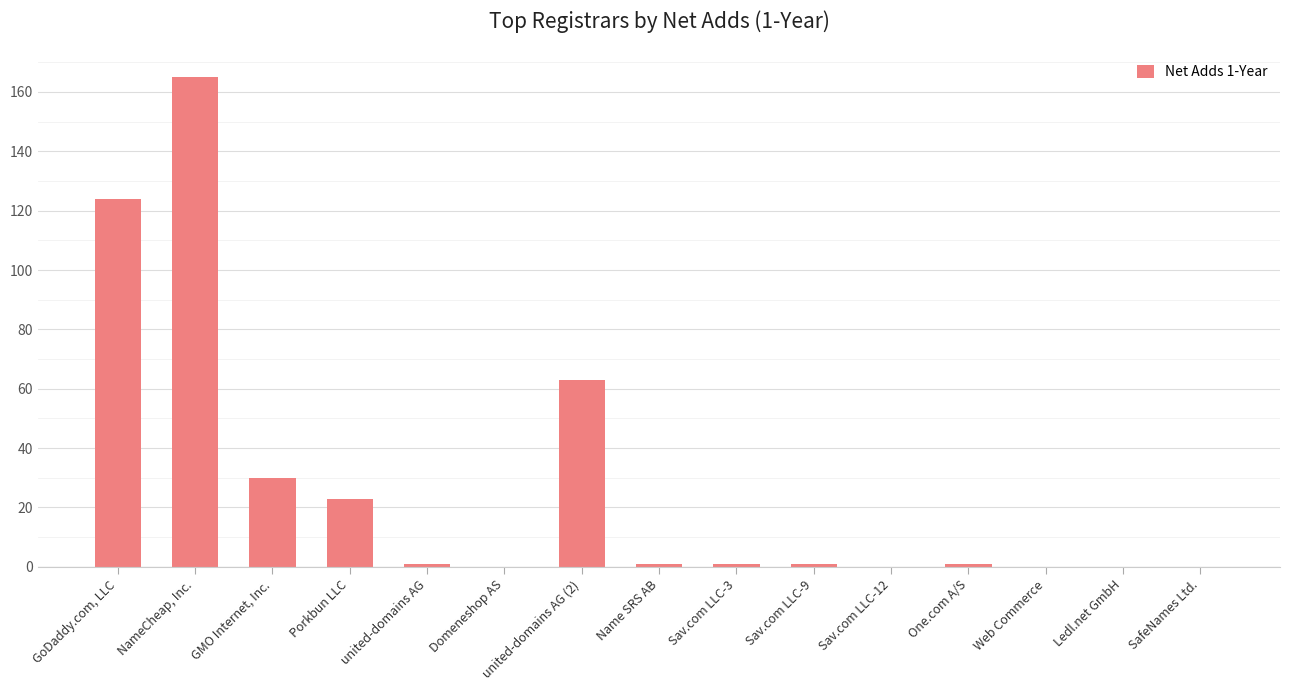

What is the change in value from Porkbun LLC to Domeneshop AS?

-23